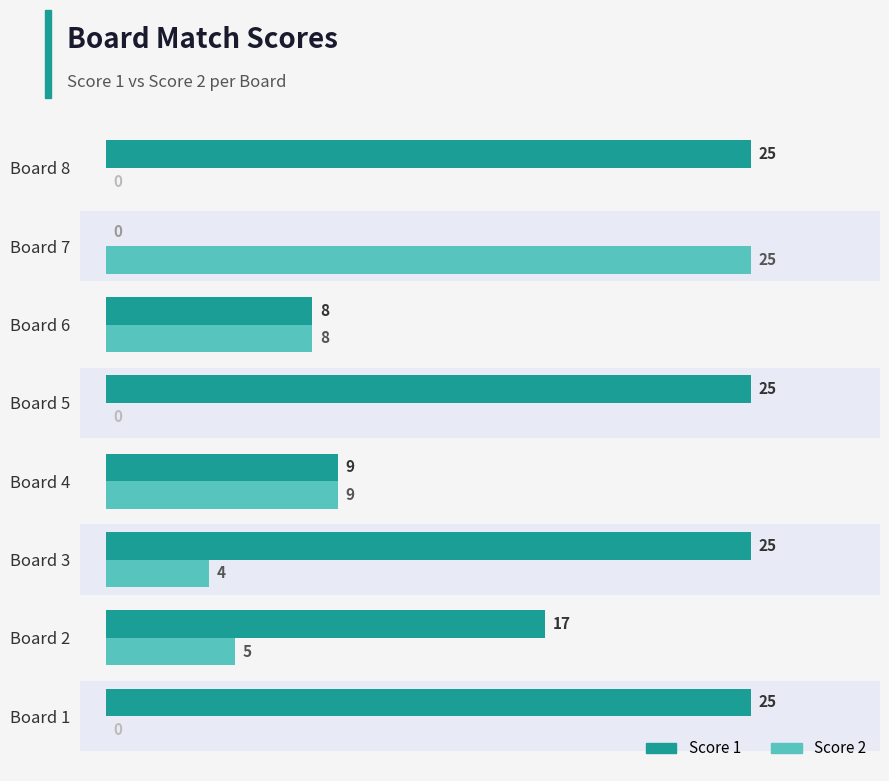

Where is Score 2 nearest to the value 12?

Board 4